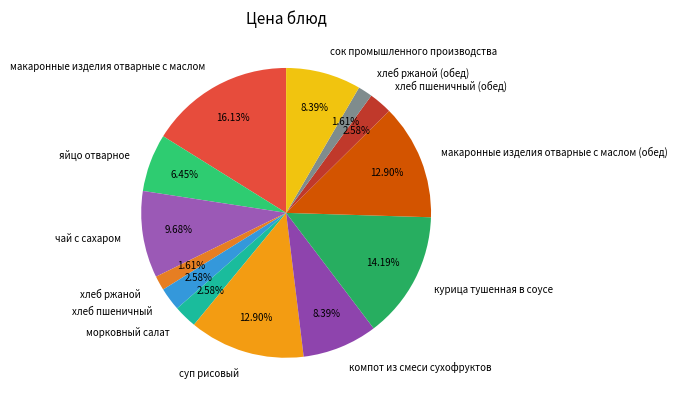

Between макаронные изделия отварные с маслом (обед) and сок промышленного производства, which is larger?

макаронные изделия отварные с маслом (обед)